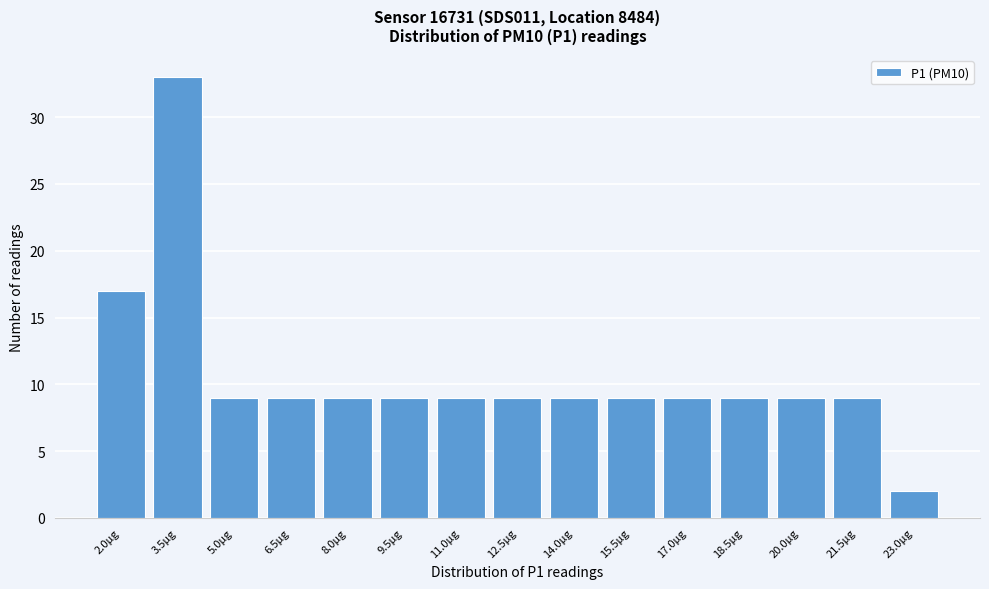

Reading right to left, extract all data points from this chart.

2	9	9	9	9	9	9	9	9	9	9	9	9	33	17